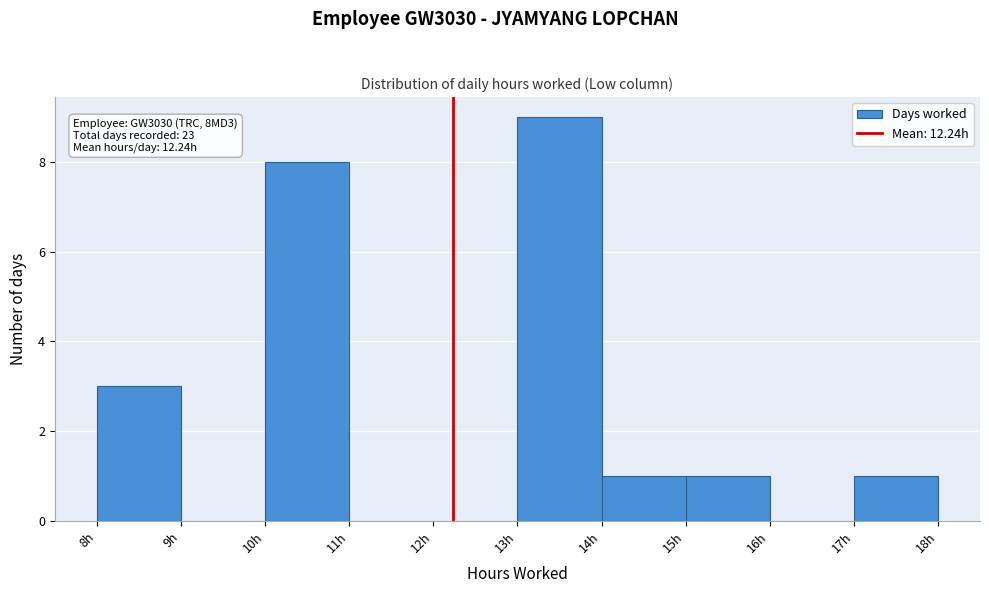

Which range on the x-axis has the tallest bar?

13 to 14